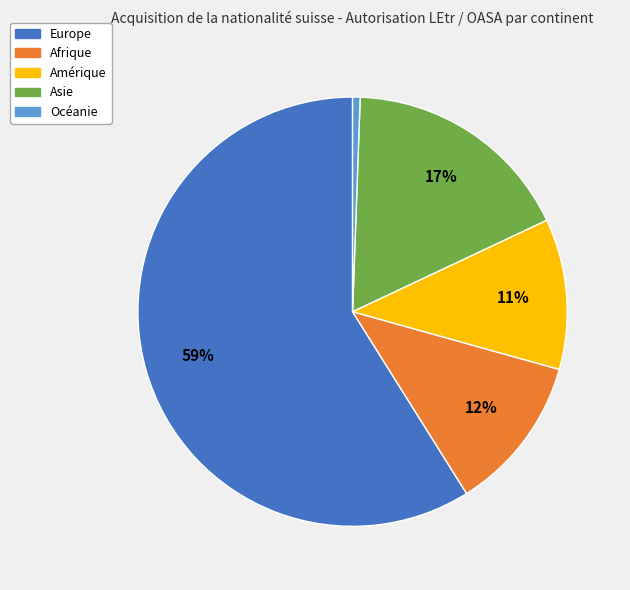

To the nearest percent, what portion does Amérique represent?

11%